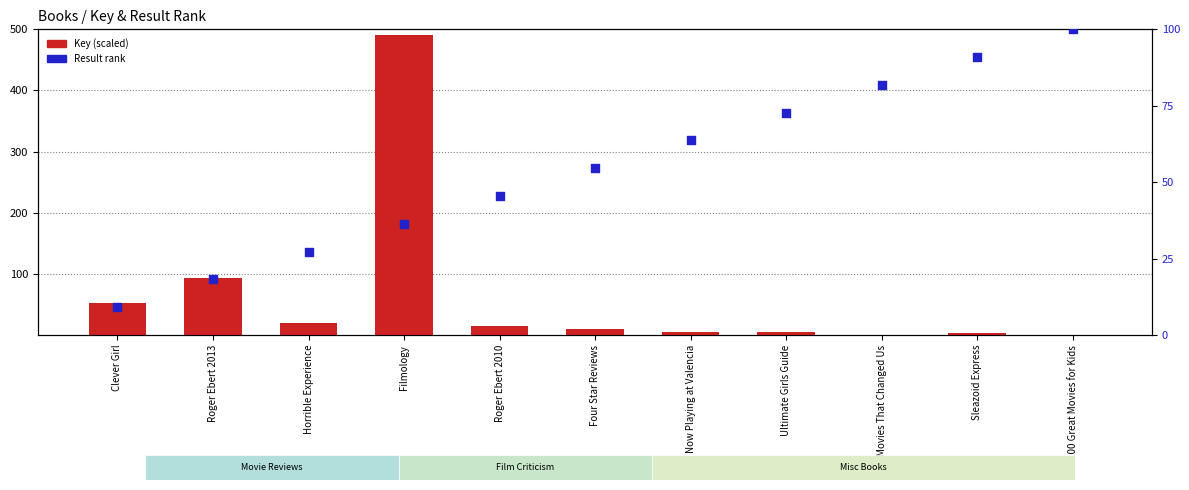

At how many categories does at least one series exceed 122?

1